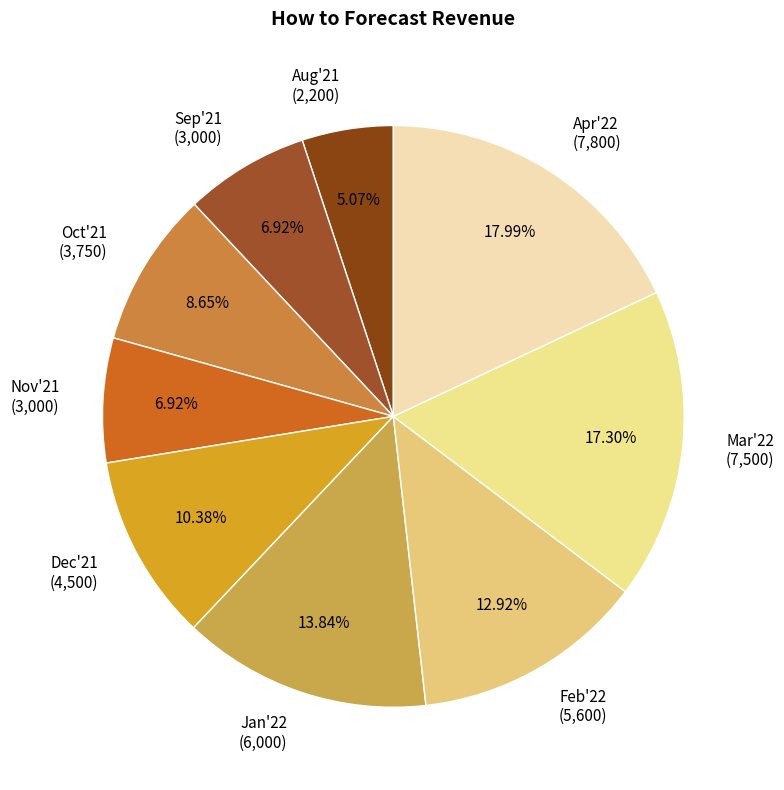

Which category has the biggest portion of the pie?

Apr'22